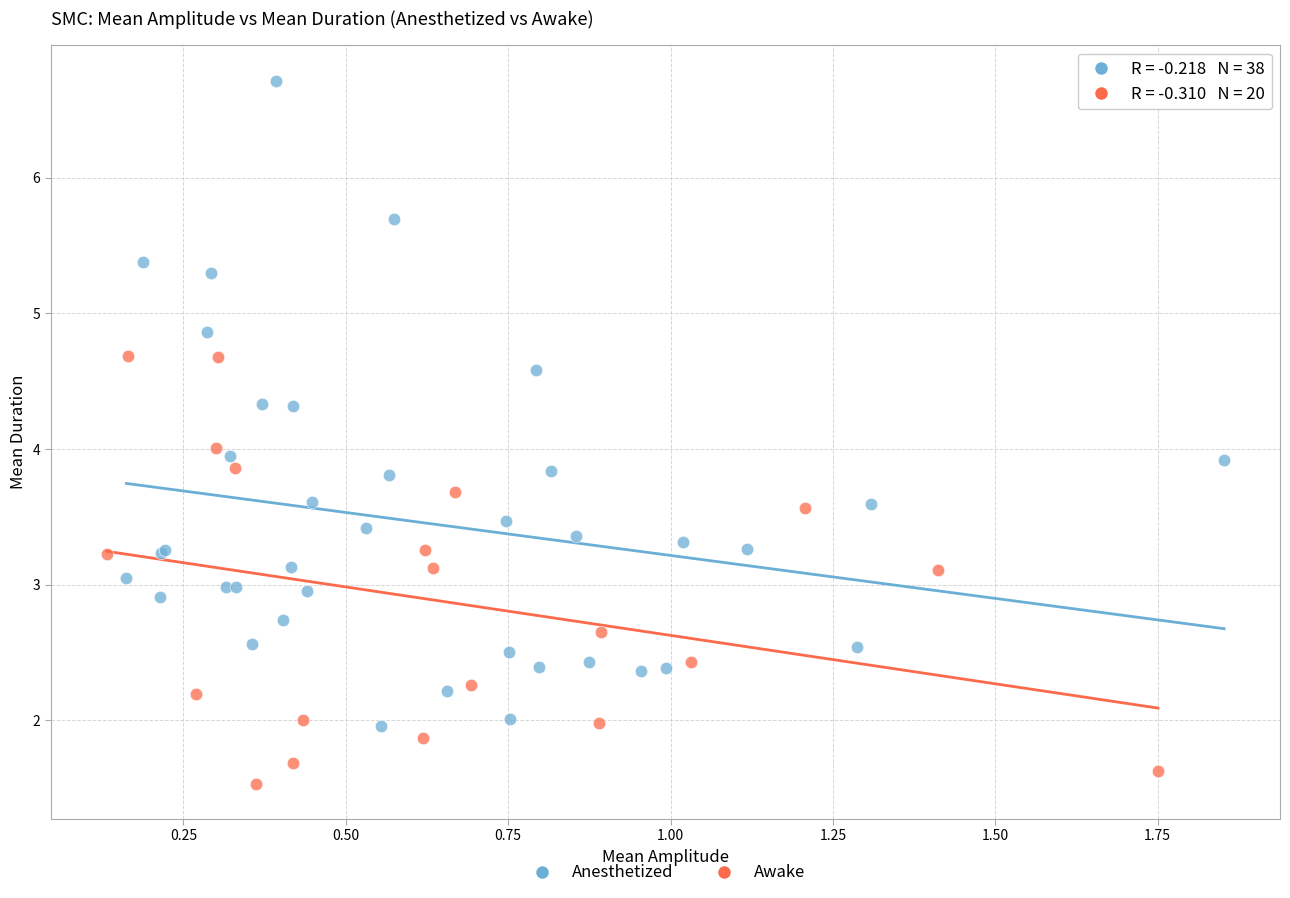

Which series has the widest spread of Y values?

Anesthetized